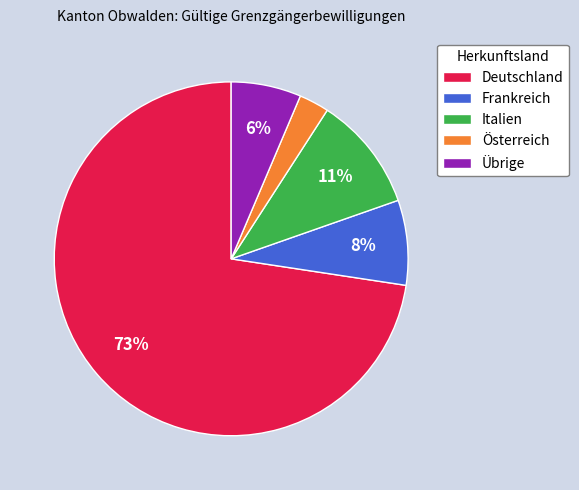

Which has a higher value, Österreich or Deutschland?

Deutschland